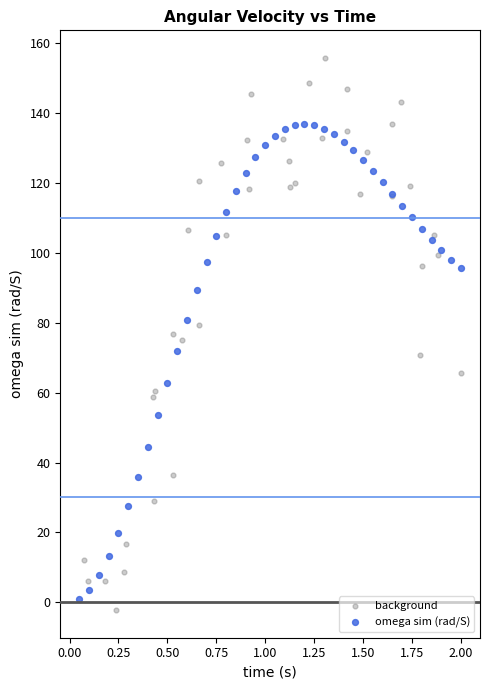

Which series has the largest Y range (max minus min)?

background